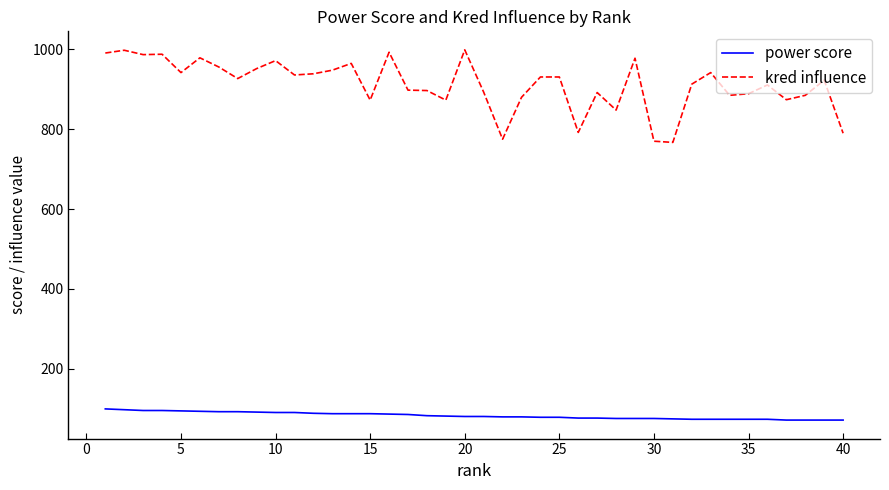

What is the difference between the maximum and minimum values in the kred influence series?

232